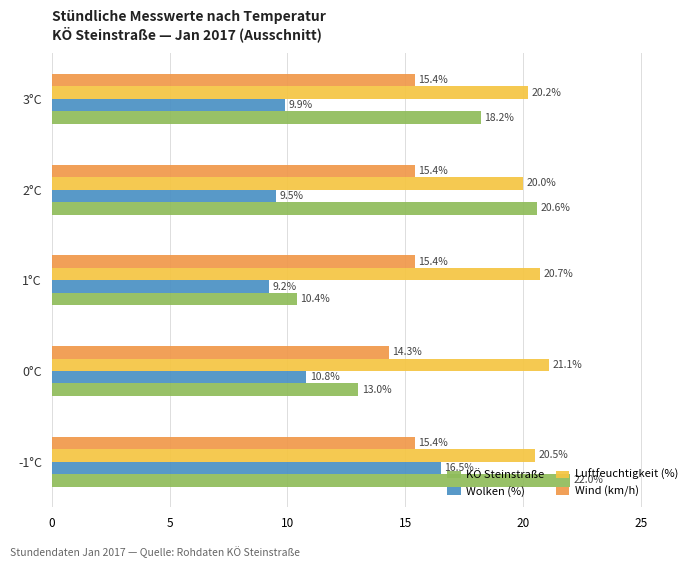

What is the highest value of the Wolken (%) series?

16.5